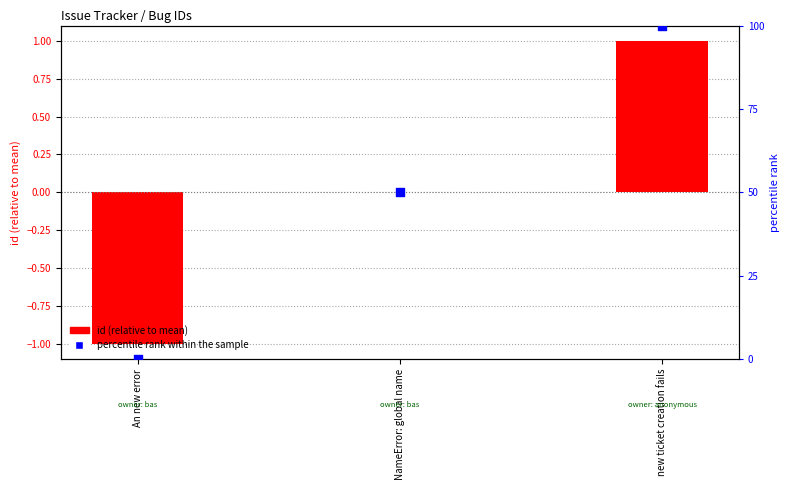

Is the value of id (relative to mean) at NameError: global name greater than the value of percentile rank within the sample at new ticket creation fails?

No